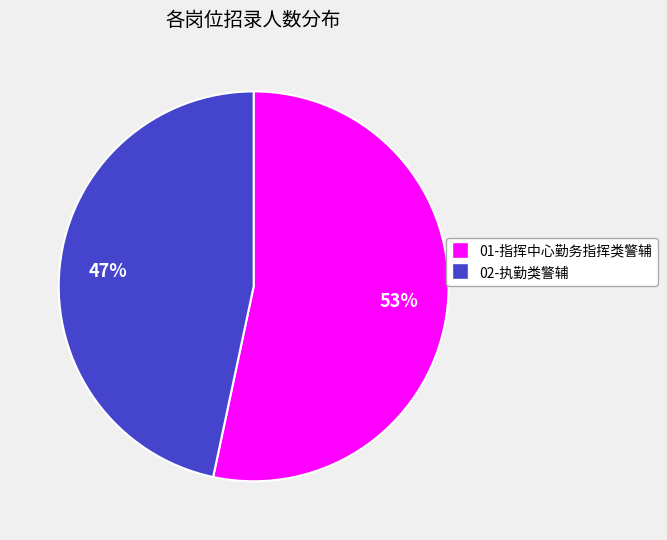

What is the largest slice in the pie chart?

01-指挥中心勤务指挥类警辅